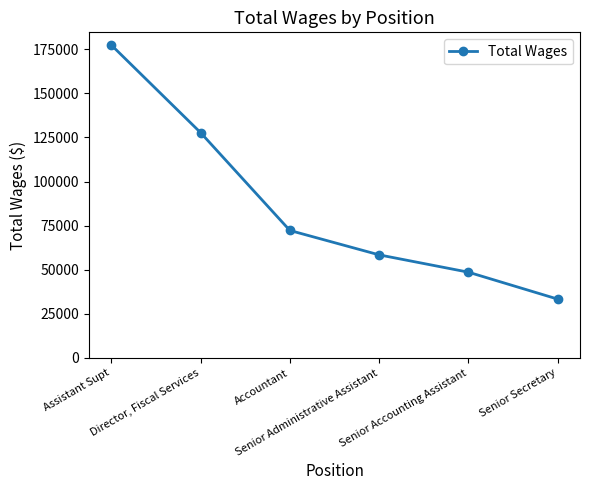

Does the chart have visible grid lines?

No